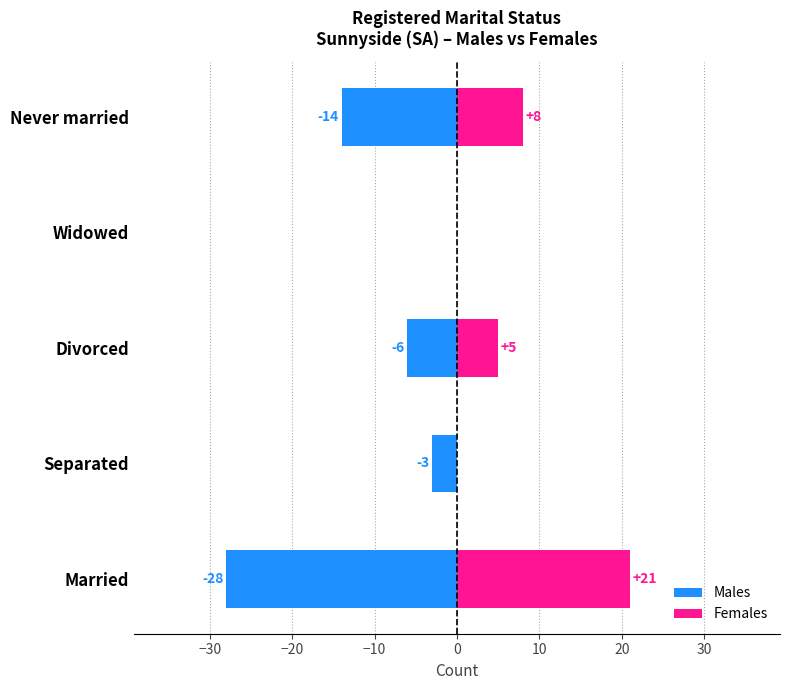

What is the sum of all Males values?

-51